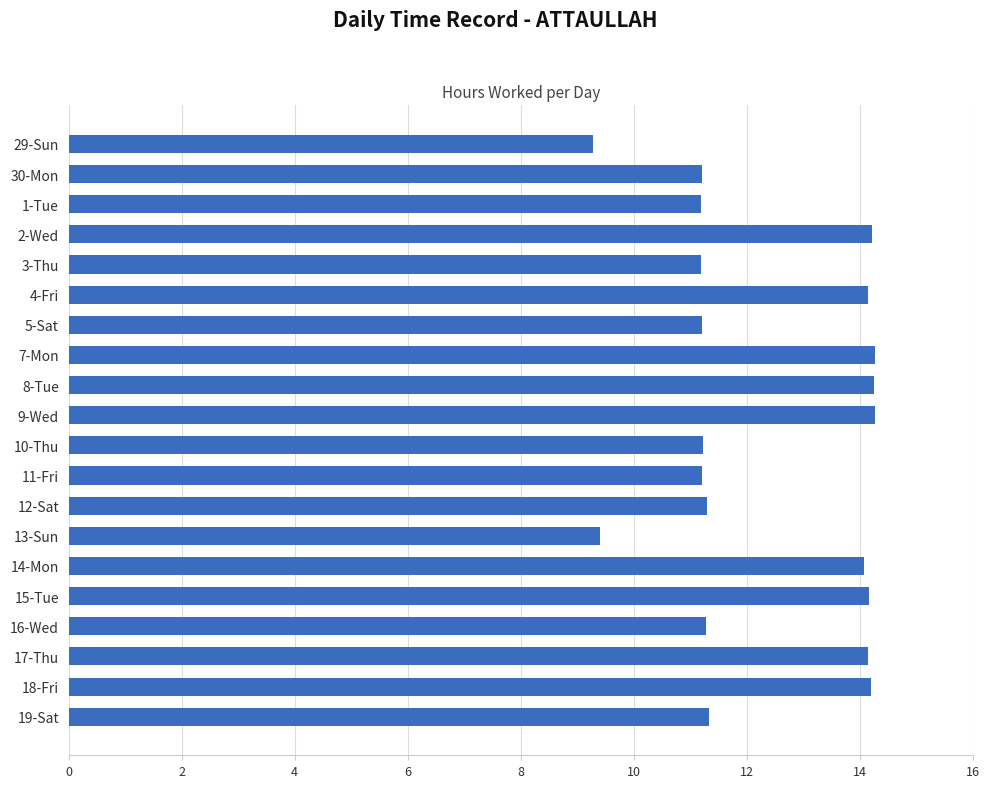

What is the smallest value displayed?

9.3